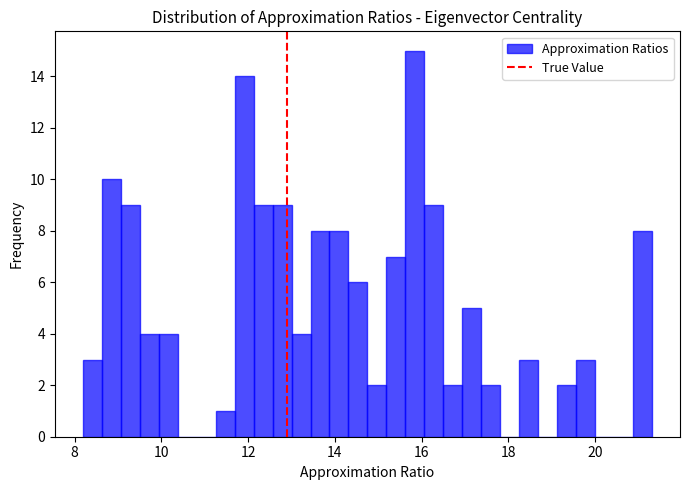

Read against the x-axis, roughly where is the centre of the tallest bar?

15.8